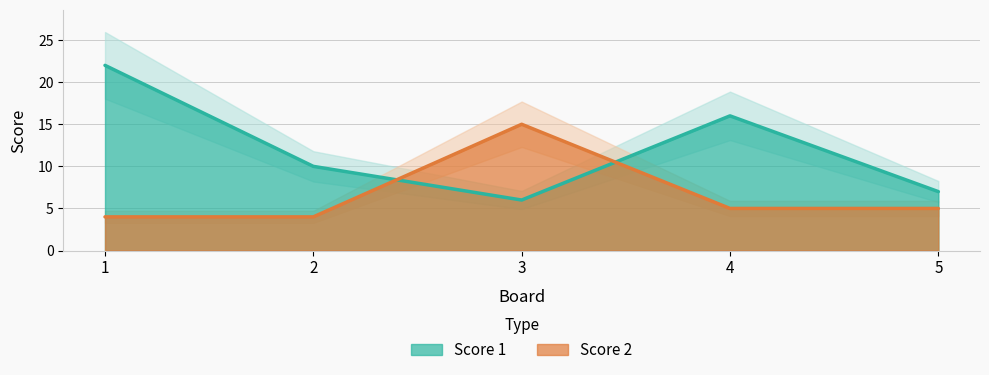

Does the chart have visible grid lines?

Yes